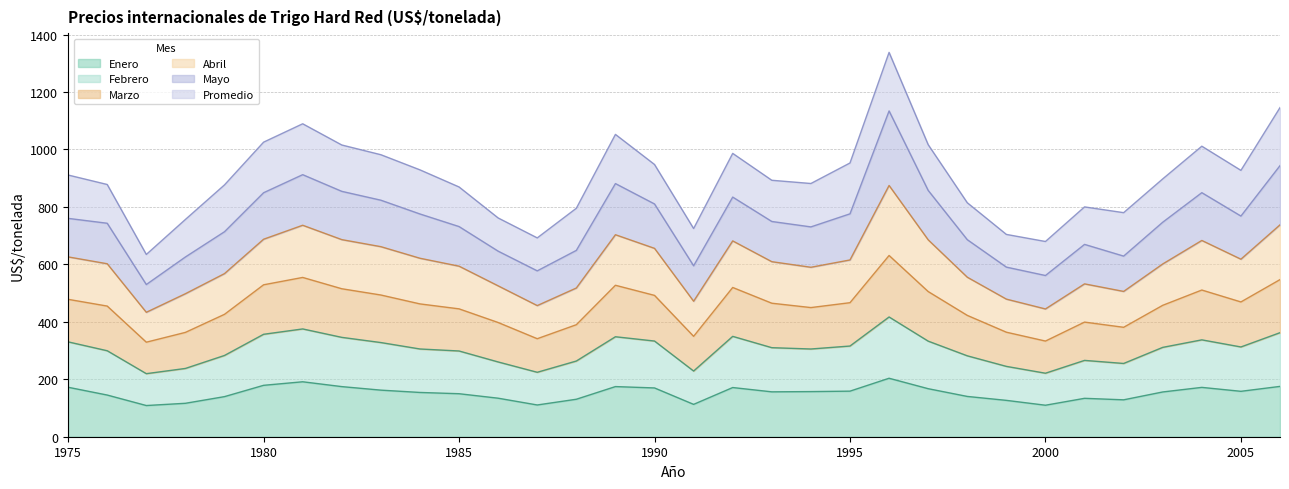

How many data points in Abril are above 749?

16